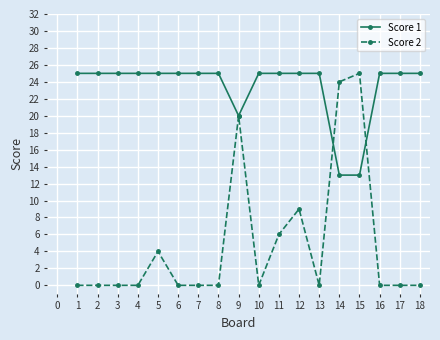

True or false: Score 2 has a value of -14 at 4.

False